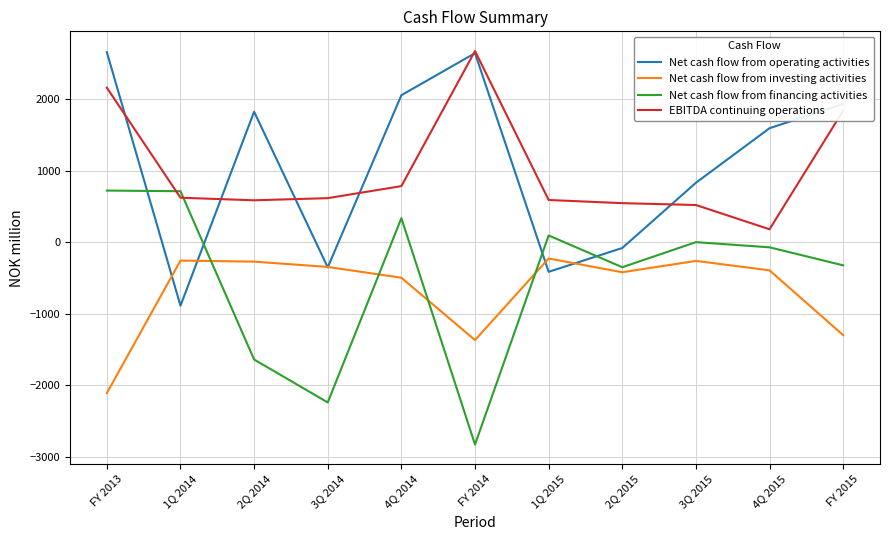

True or false: EBITDA continuing operations and Net cash flow from investing activities intersect in this chart.

False